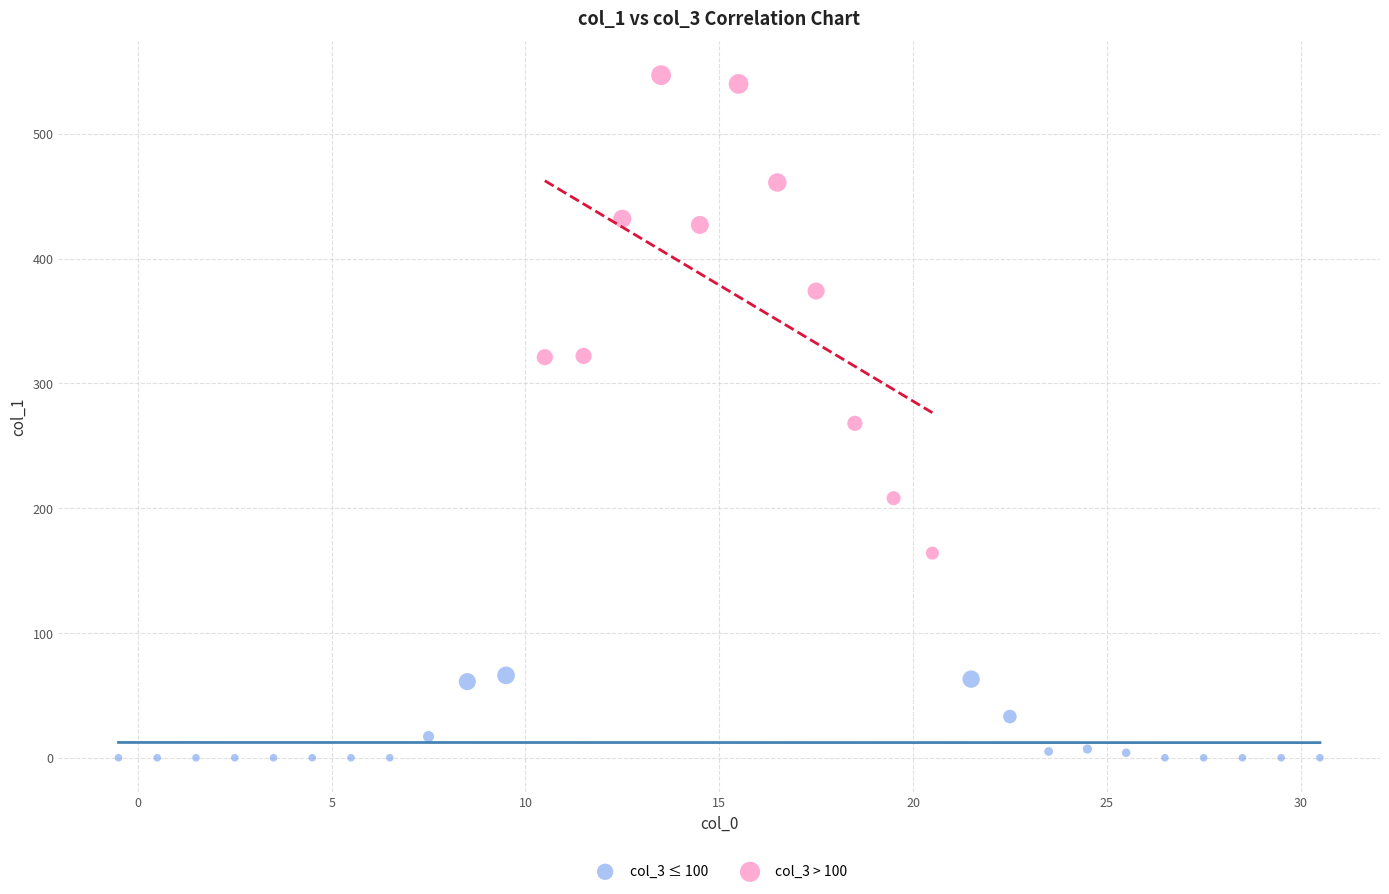

What are all the series names shown in the legend?

col_3 ≤ 100, col_3 > 100